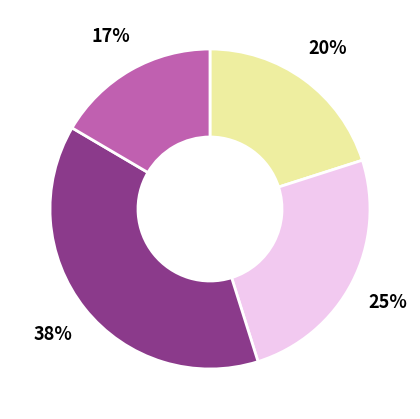

Is there a majority slice in this chart?

No